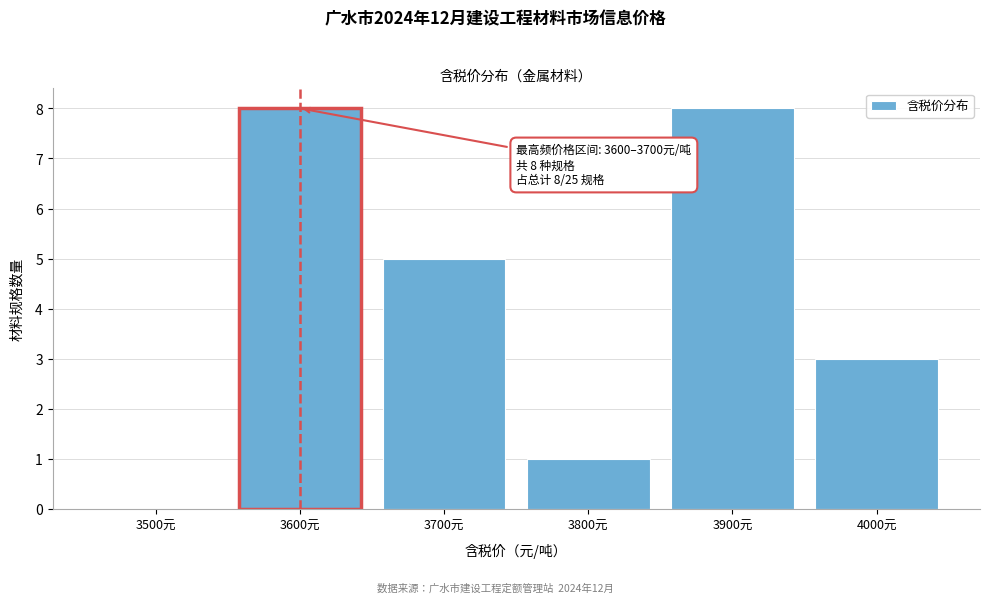

Reading left to right, what are all the values shown in this chart?

3500元=0	3600元=8	3700元=5	3800元=1	3900元=8	4000元=3